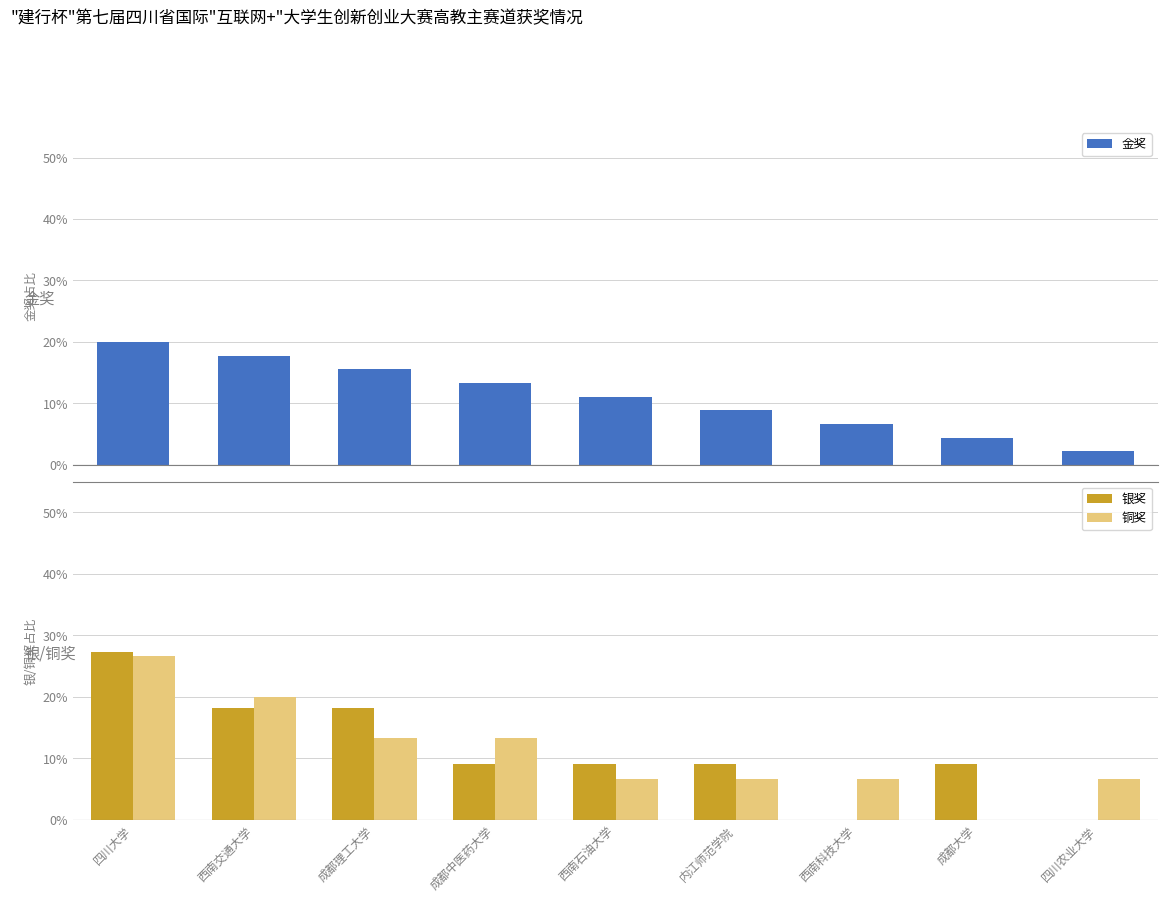

At which label is 铜奖 closest to 13?

成都理工大学